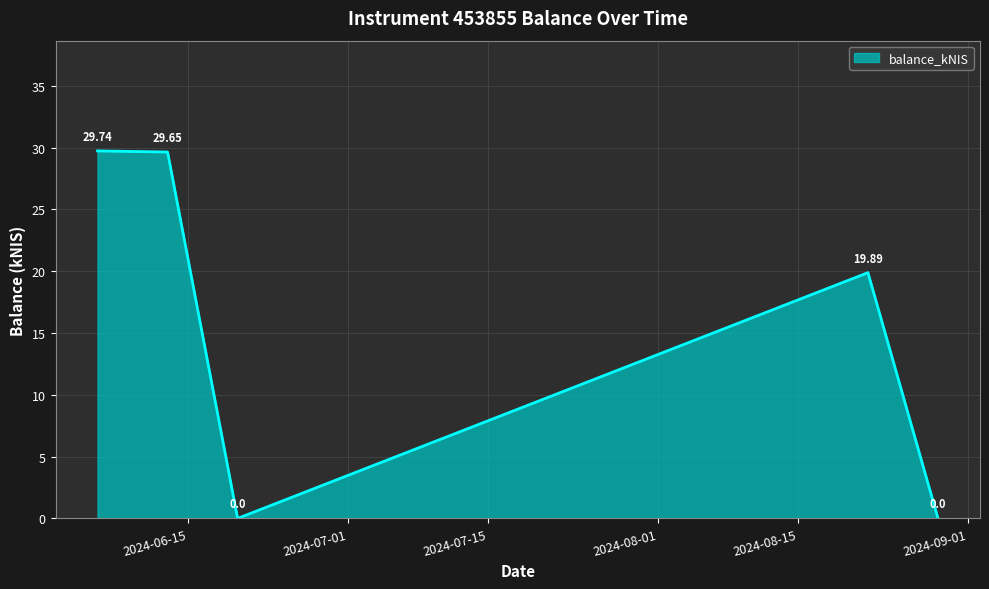

True or false: the data has more than 0 interior local peaks.

True